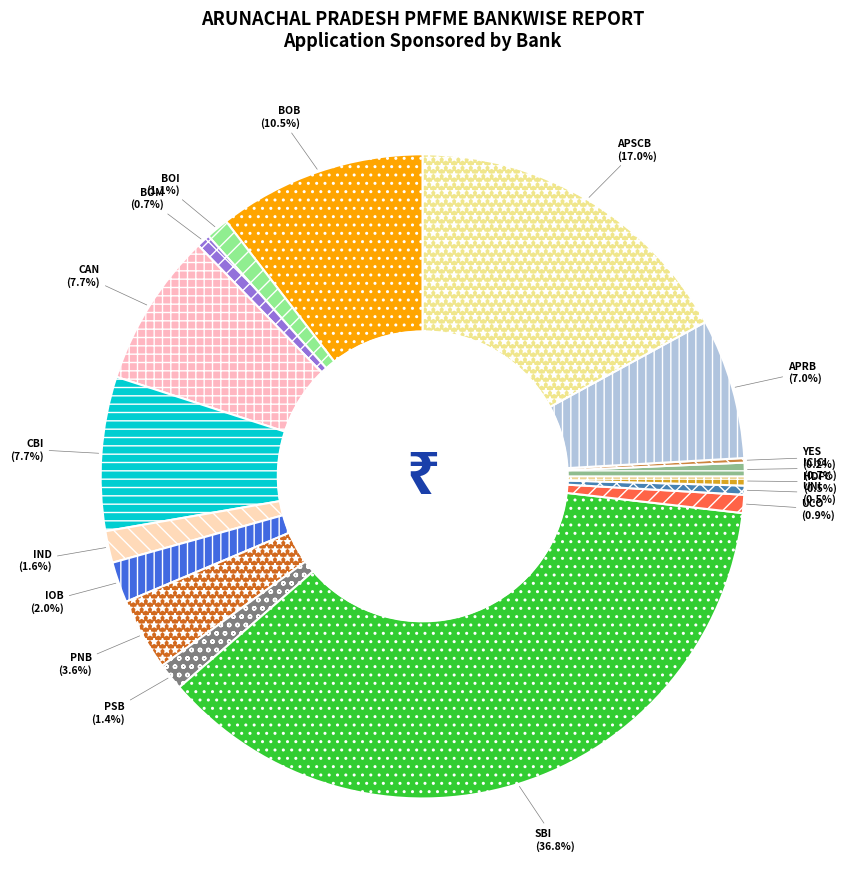

What is the largest slice in the pie chart?

SBI